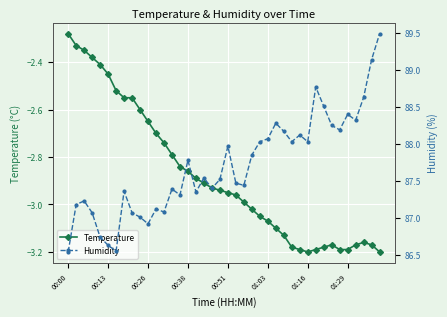

True or false: Temperature has more than 1 points higher than both neighbors.

True